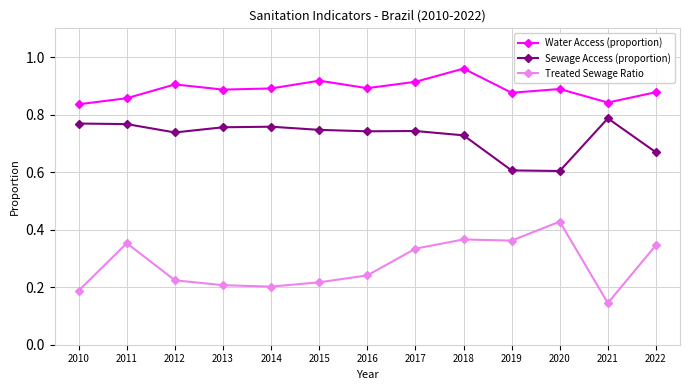

How many Water Access (proportion) values are between 0 and 1?

13